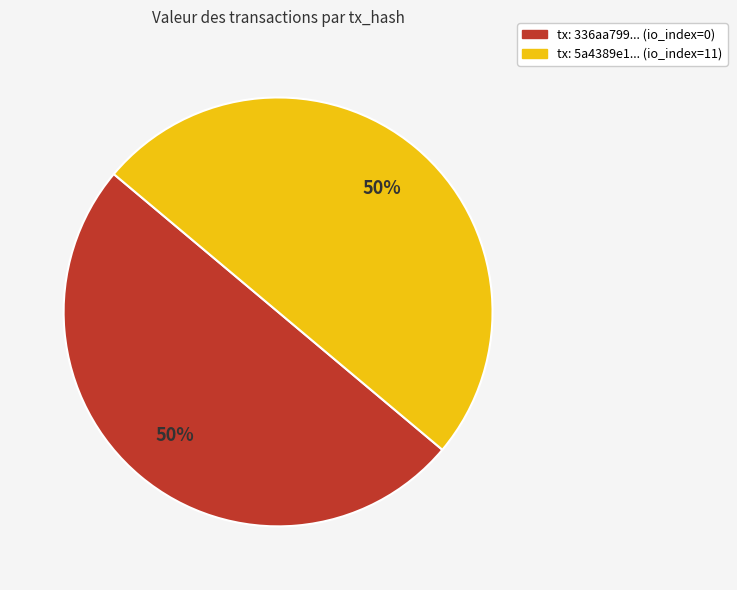

Approximately how many times larger is the value at tx: 336aa799... (io_index=0) compared to tx: 5a4389e1... (io_index=11)?

1.0